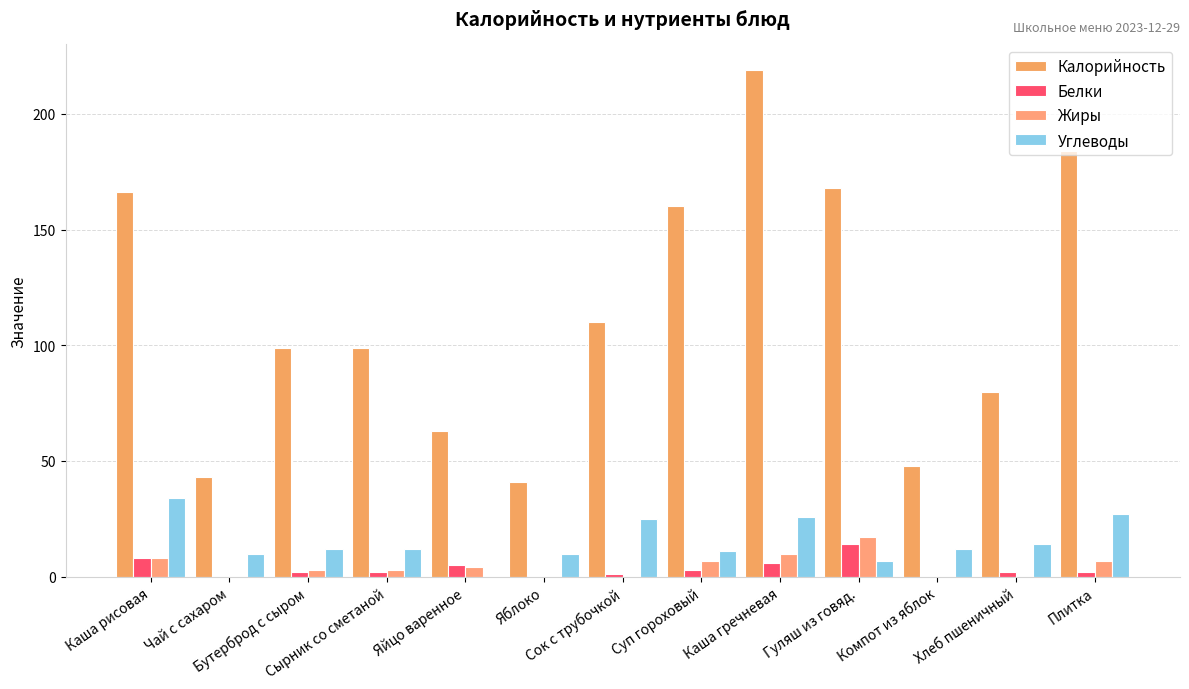

Are the bars horizontal?

No